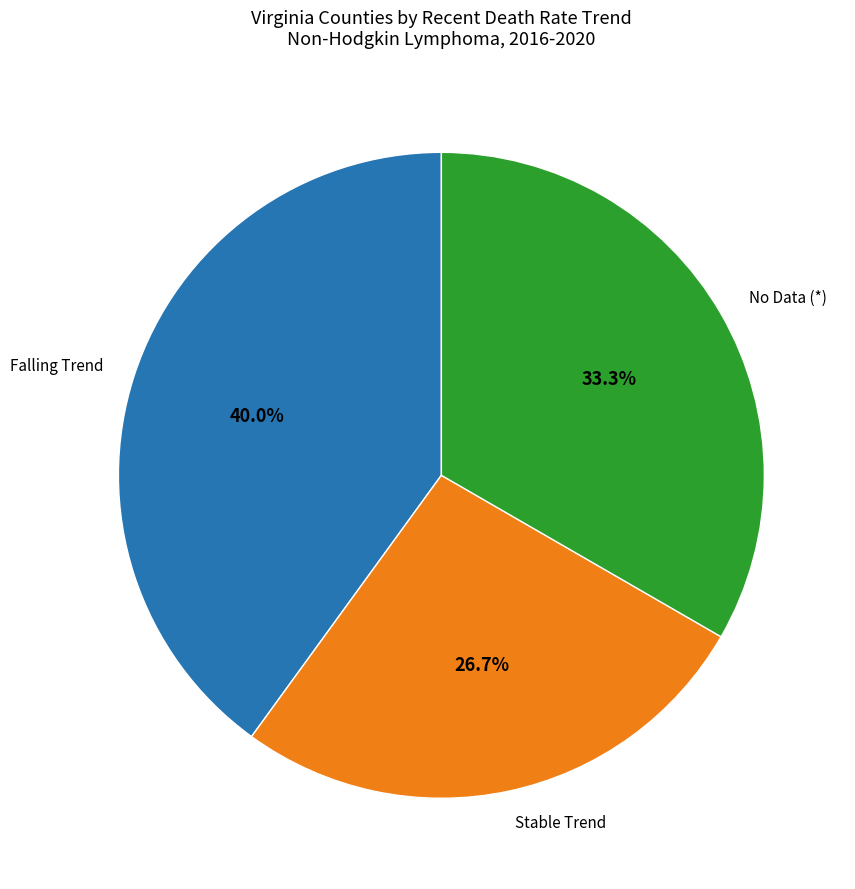

Rank the categories by value from highest to lowest.

Falling Trend, No Data (*), Stable Trend